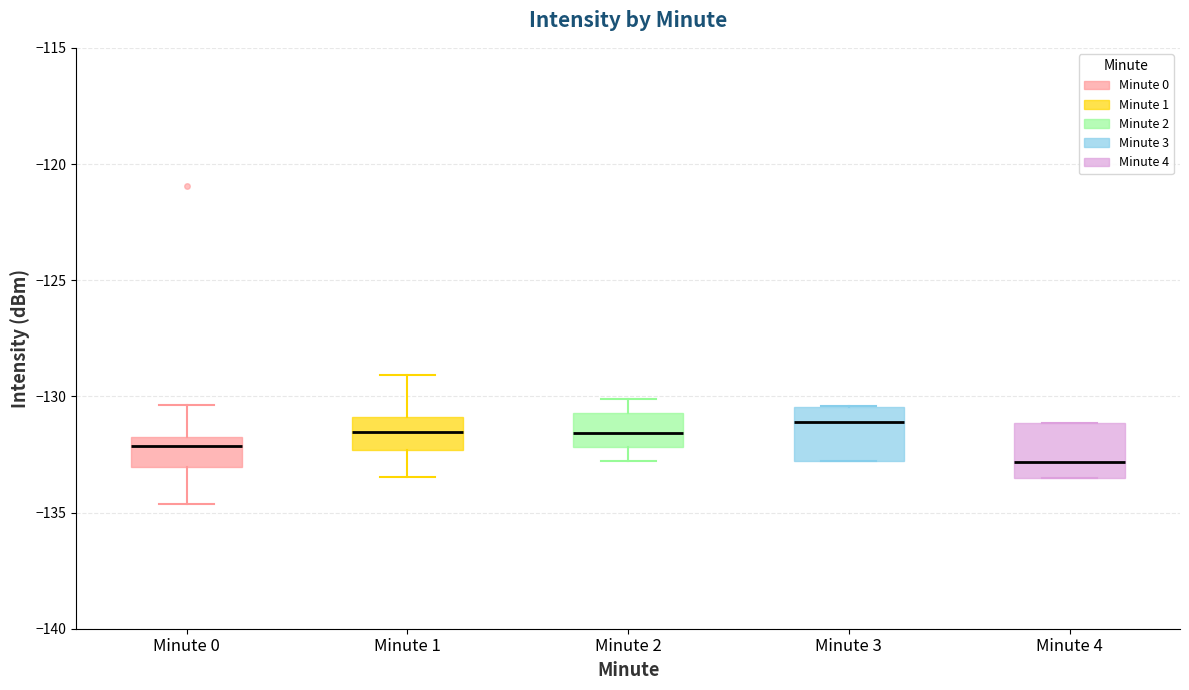

Reading left to right, read every box against the y-axis: the position of its median line, the range the box covers, and the ends of its whiskers. The values are not printed on the chart, so give them approximately, as read against the axis.

Minute 0: median -132.0 (just below the box's upper edge), box -133.0 to -132.0, whiskers -134.5 to -130.5
Minute 1: median -131.5, box -132.5 to -131.0, whiskers -133.5 to -129.0
Minute 2: median -131.5, box -132.0 to -130.5, whiskers -133.0 to -130.0
Minute 3: median -131.0, box -133.0 to -130.5, whiskers -133.0 to -130.5
Minute 4: median -133.0, box -133.5 to -131.0, whiskers -133.5 to -131.0